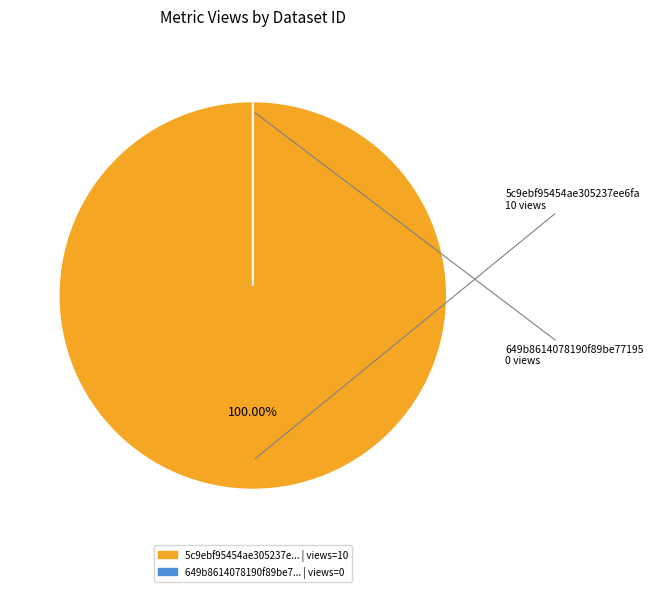

Which has a higher value, 649b8614078190f89be77195 or 5c9ebf95454ae305237ee6fa?

5c9ebf95454ae305237ee6fa